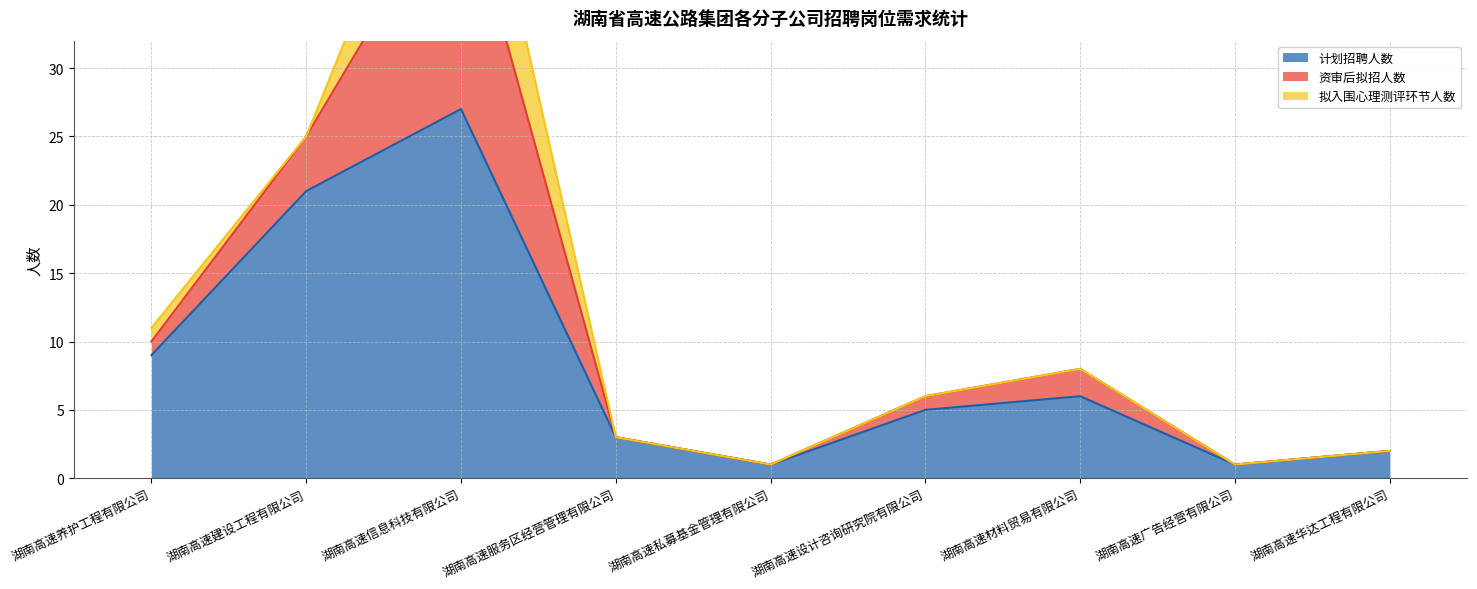

At which label is 计划招聘人数 closest to 14?

湖南高速养护工程有限公司